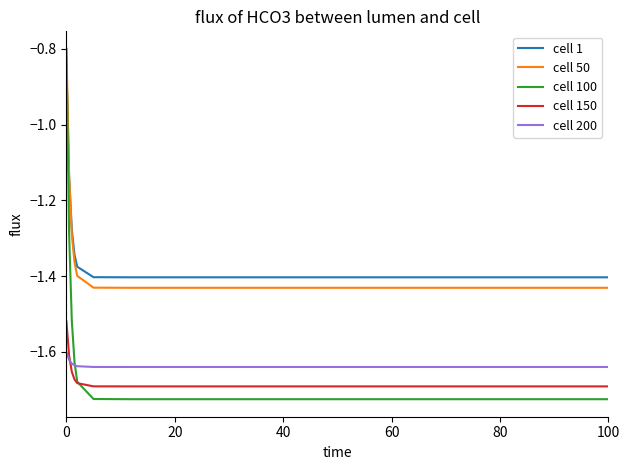

How many times do cell 150 and cell 200 cross each other?

1